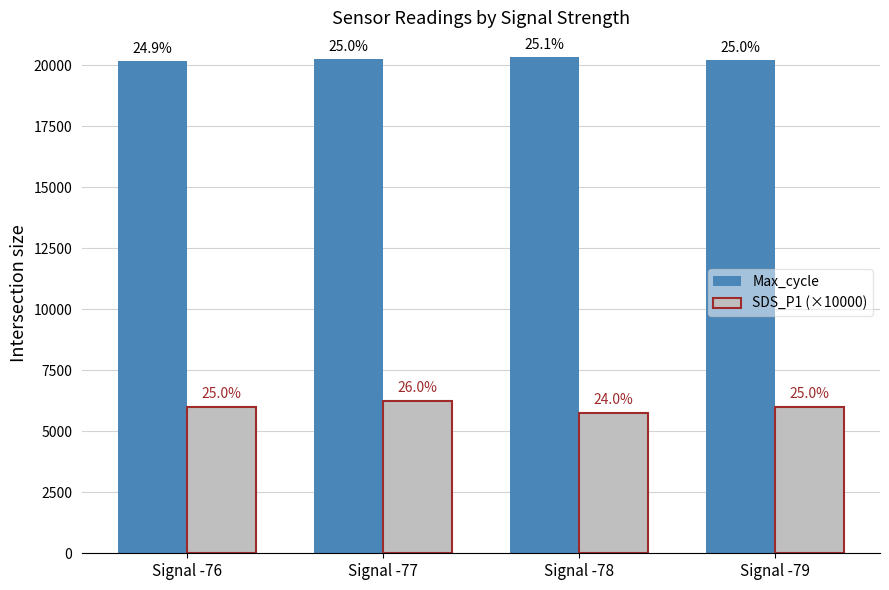

At which category is the sum across all series the highest?

Signal -77